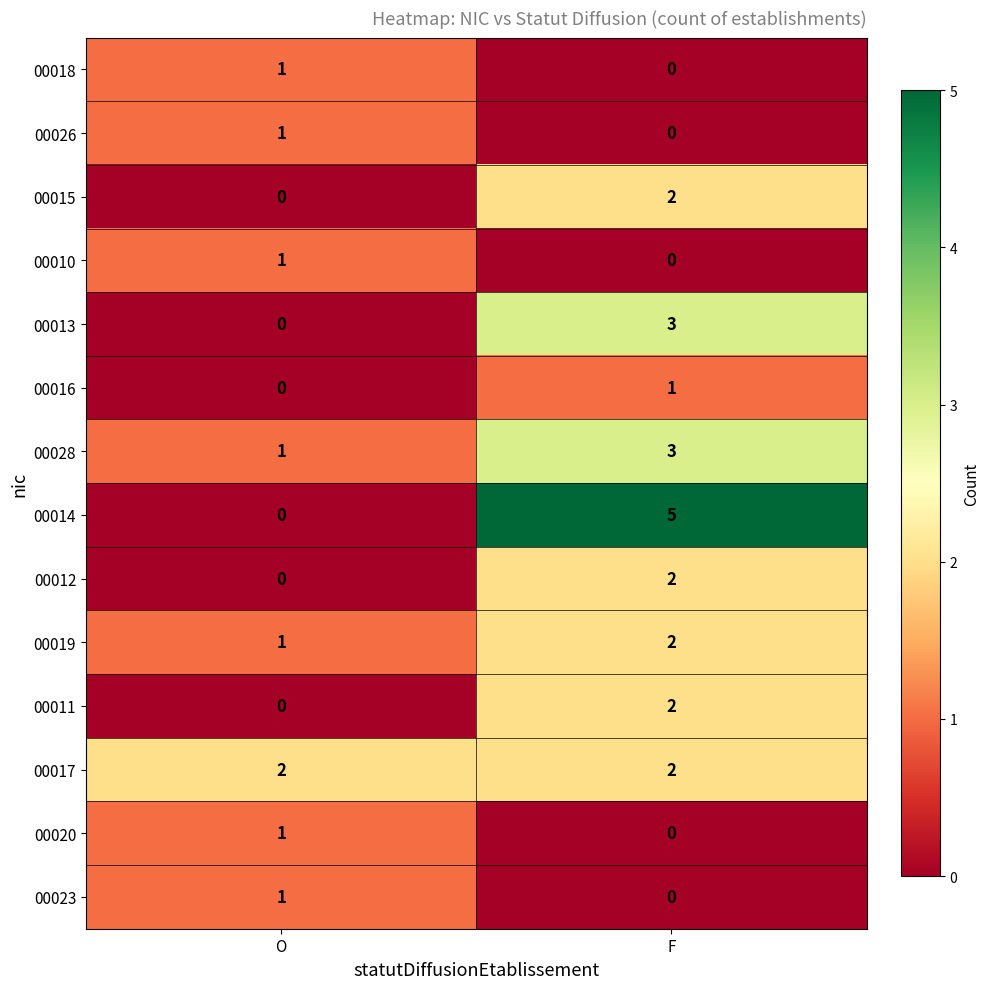

What is the spread (max minus min) of values at O?

2